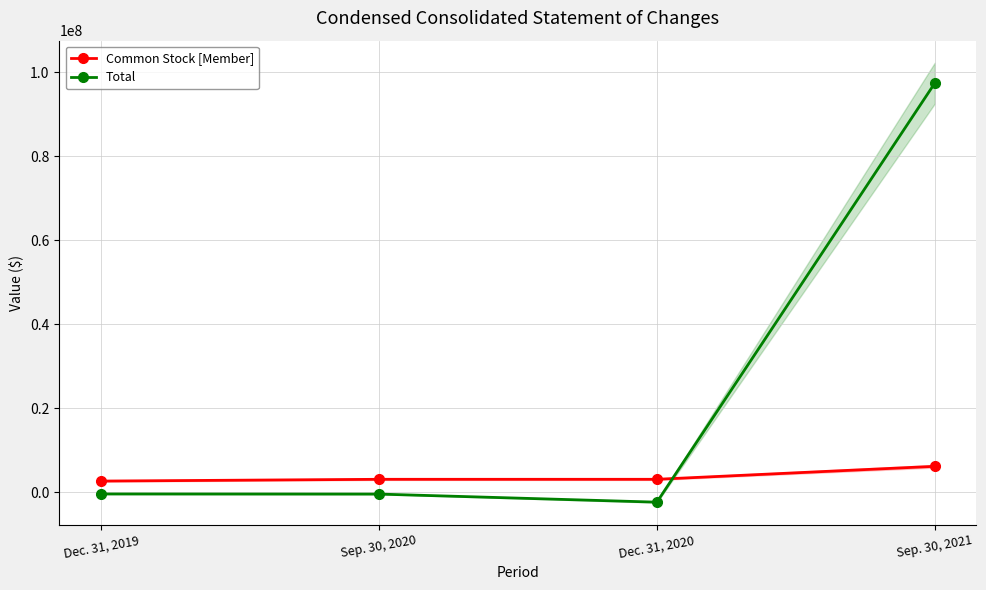

Where is Total nearest to the value 47511196?

Dec. 31, 2019